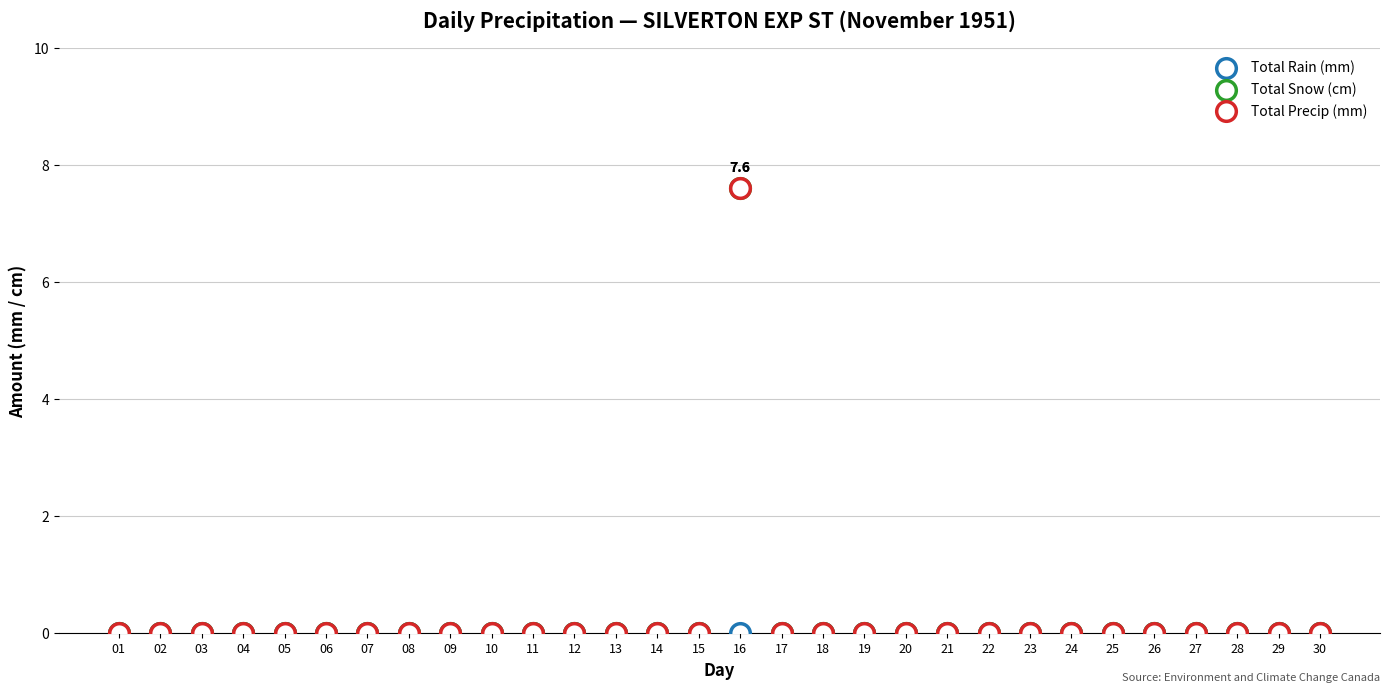

What are all the series names shown in the legend?

Total Rain (mm), Total Snow (cm), Total Precip (mm)